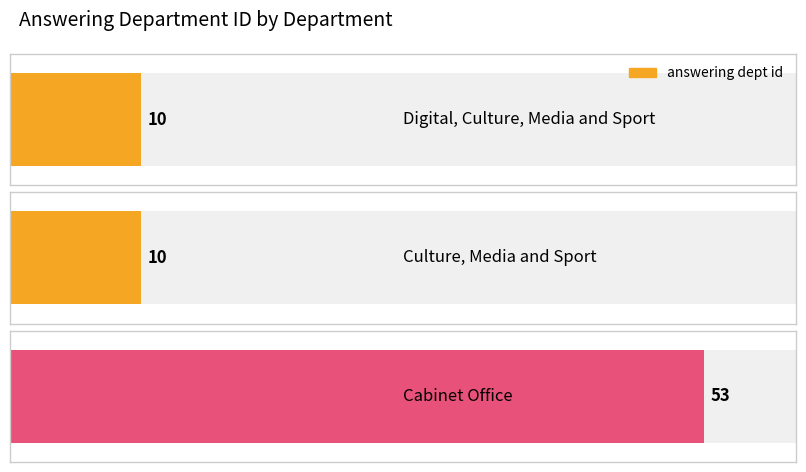

Reading right to left, transcribe all the data shown in this chart.

Cabinet Office=53	Culture, Media and Sport=10	Digital, Culture, Media and Sport=10